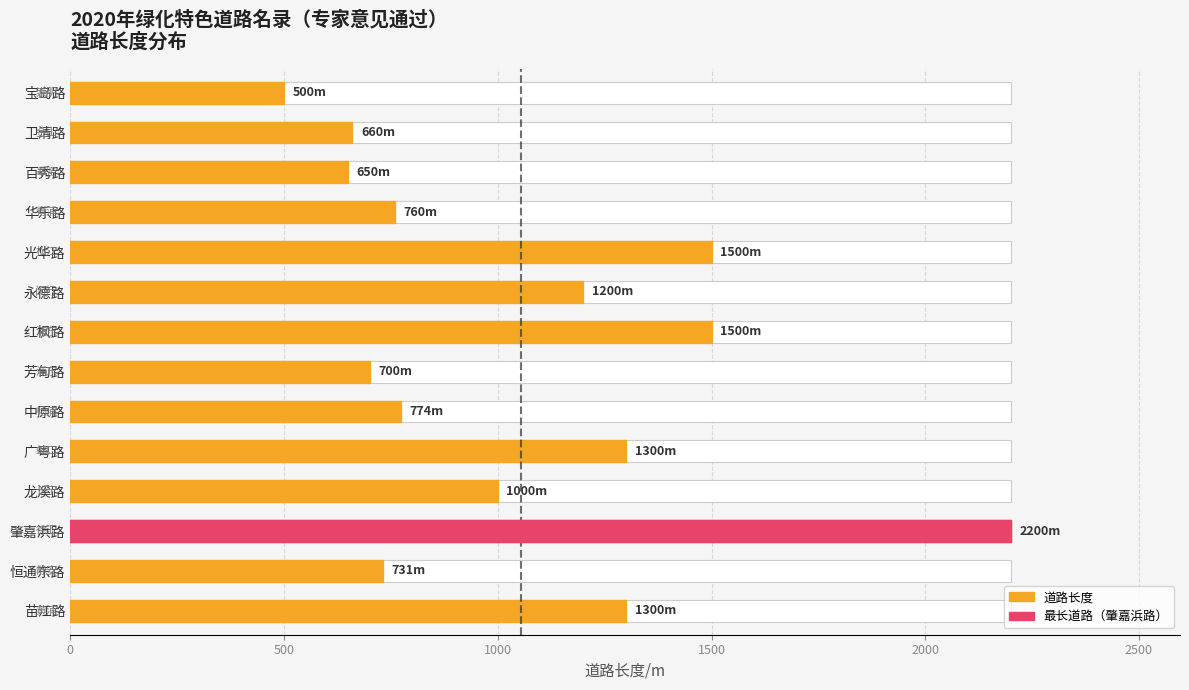

Is it true that the value at 百秀路 is 650?

True